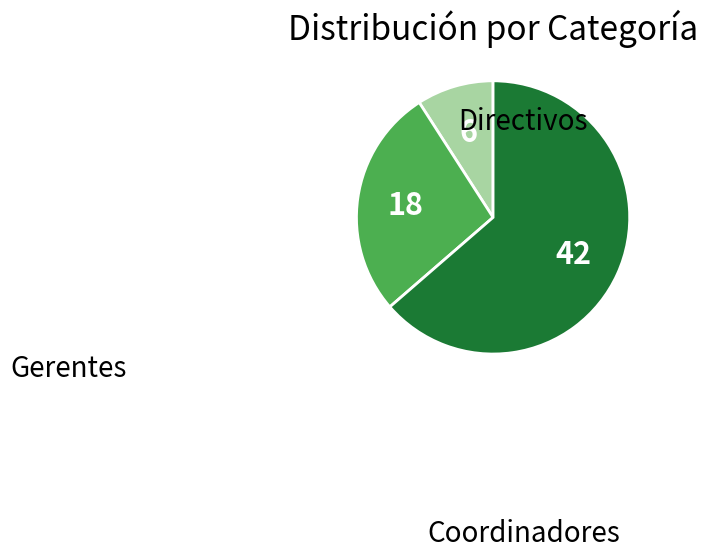

To the nearest percent, what is the difference between the largest and smallest slice percentages?

55%